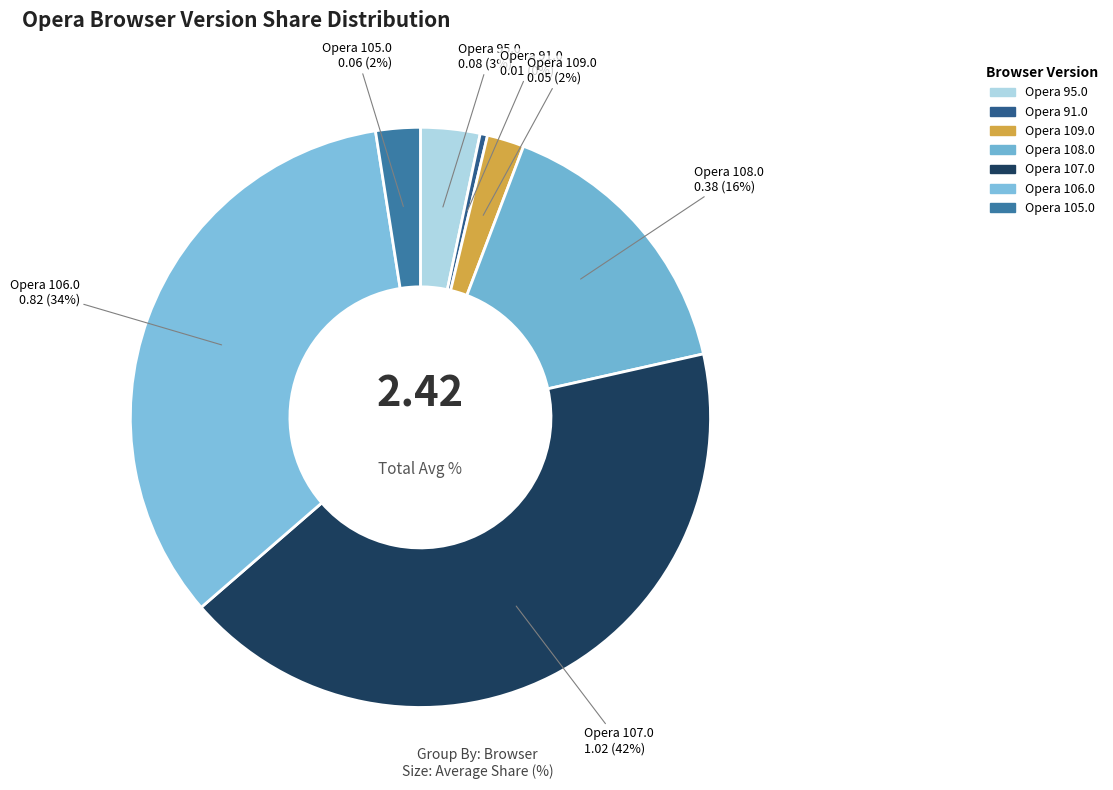

True or false: Opera 106.0 accounts for 34% of the total.

True